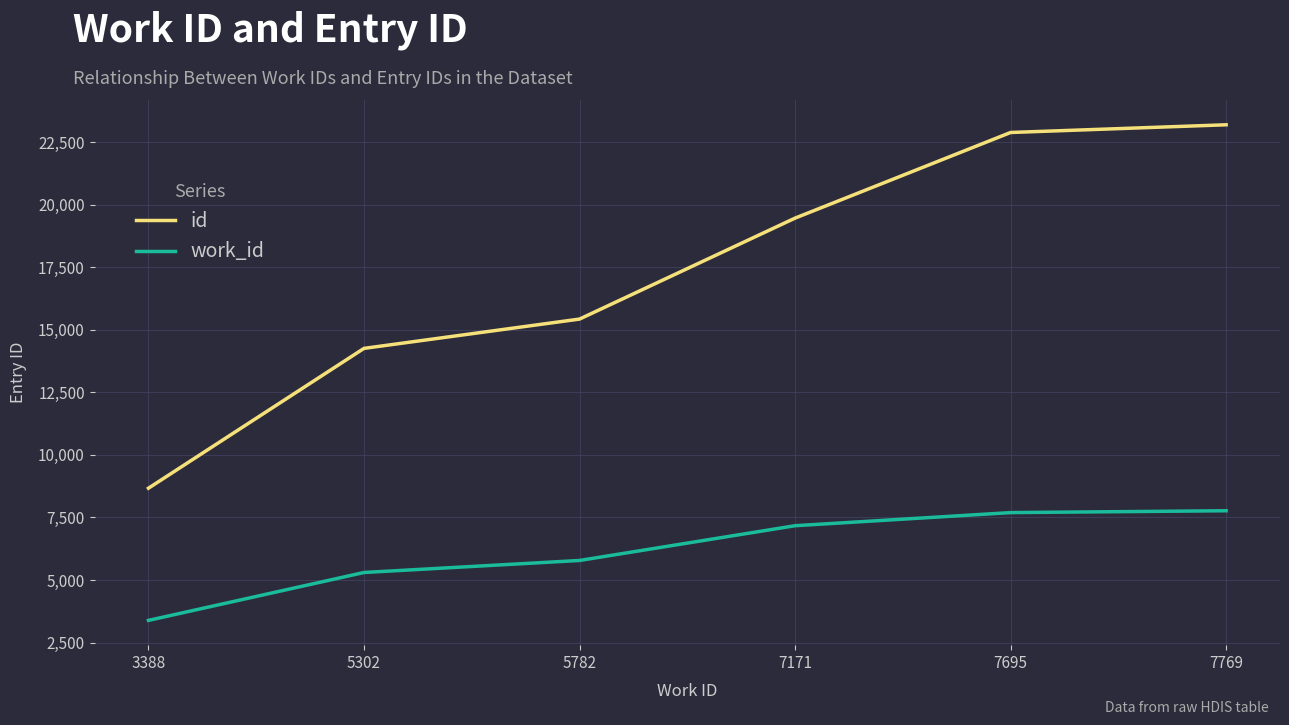

Between 3388 and 5782, which series saw the biggest shift?

id